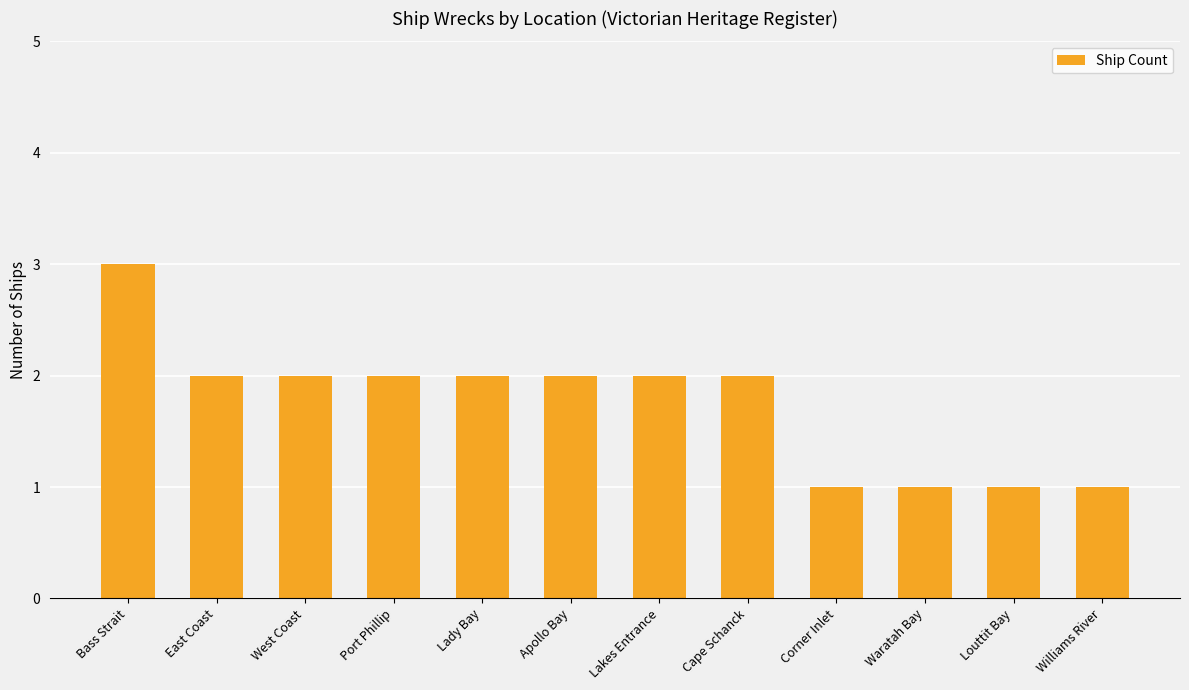

The chart shows a value of 3 at Apollo Bay. True or false?

False